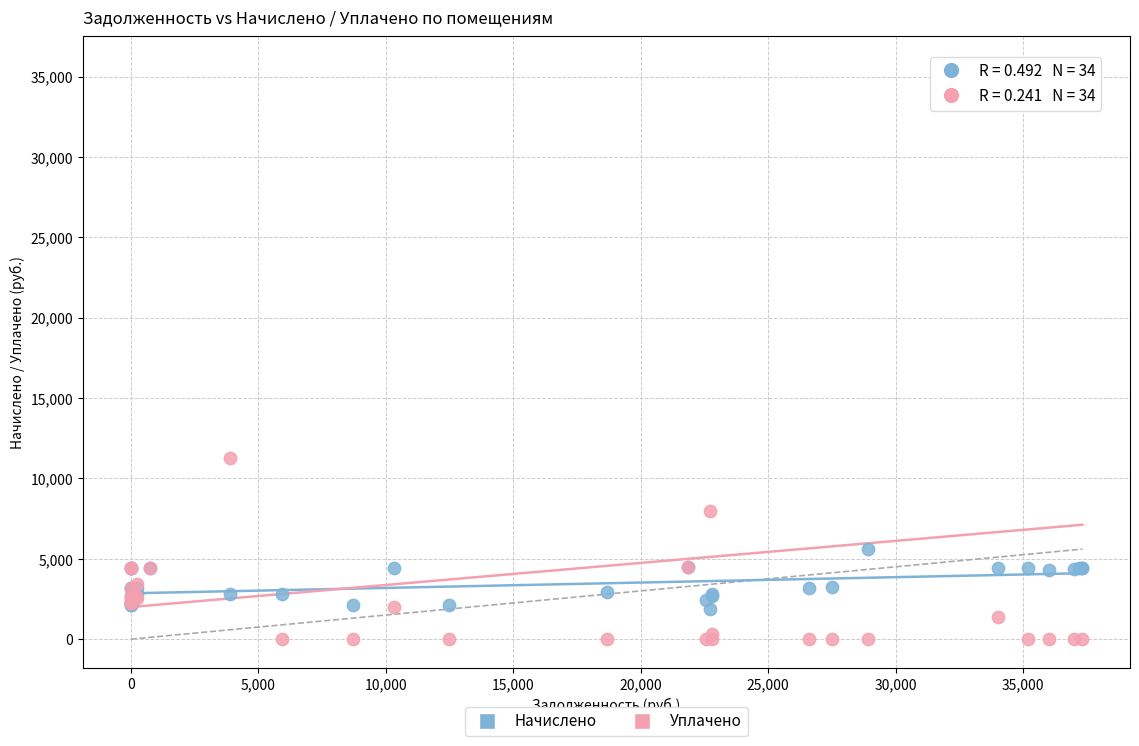

In the Уплачено series, what Y value is closest to 17864?

11250.0